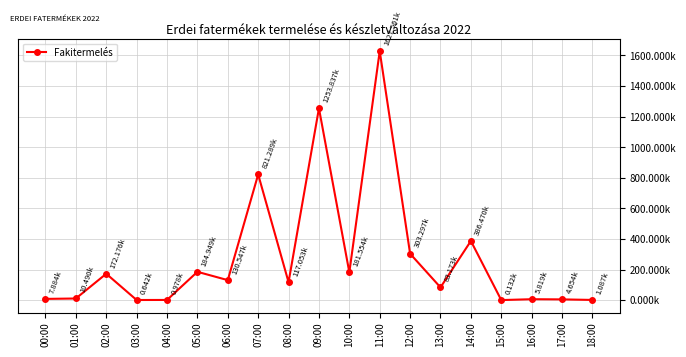

What is the sum of all values?

5293591.5